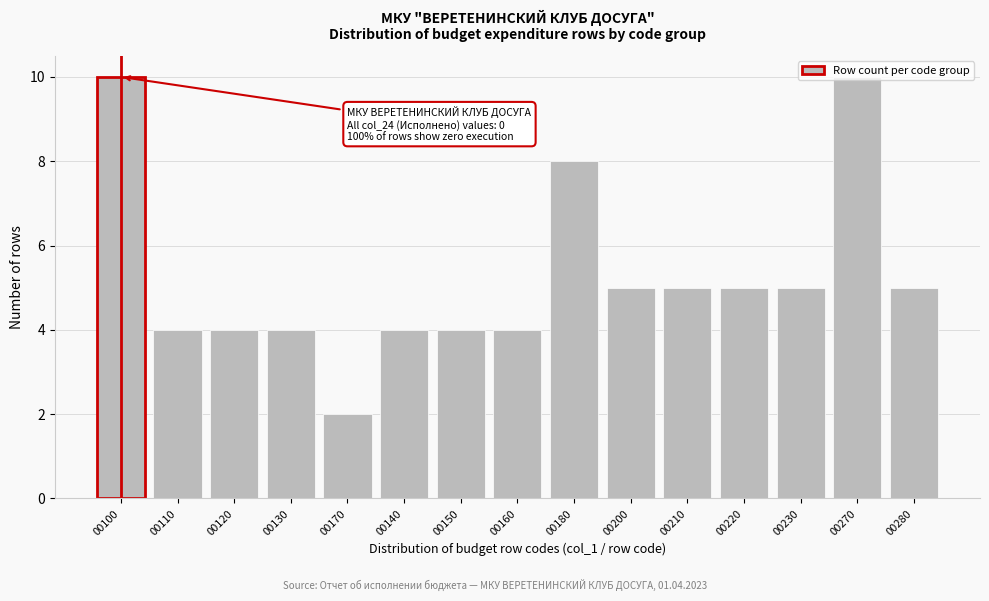

What is the change in value from 00170 to 00160?

+2